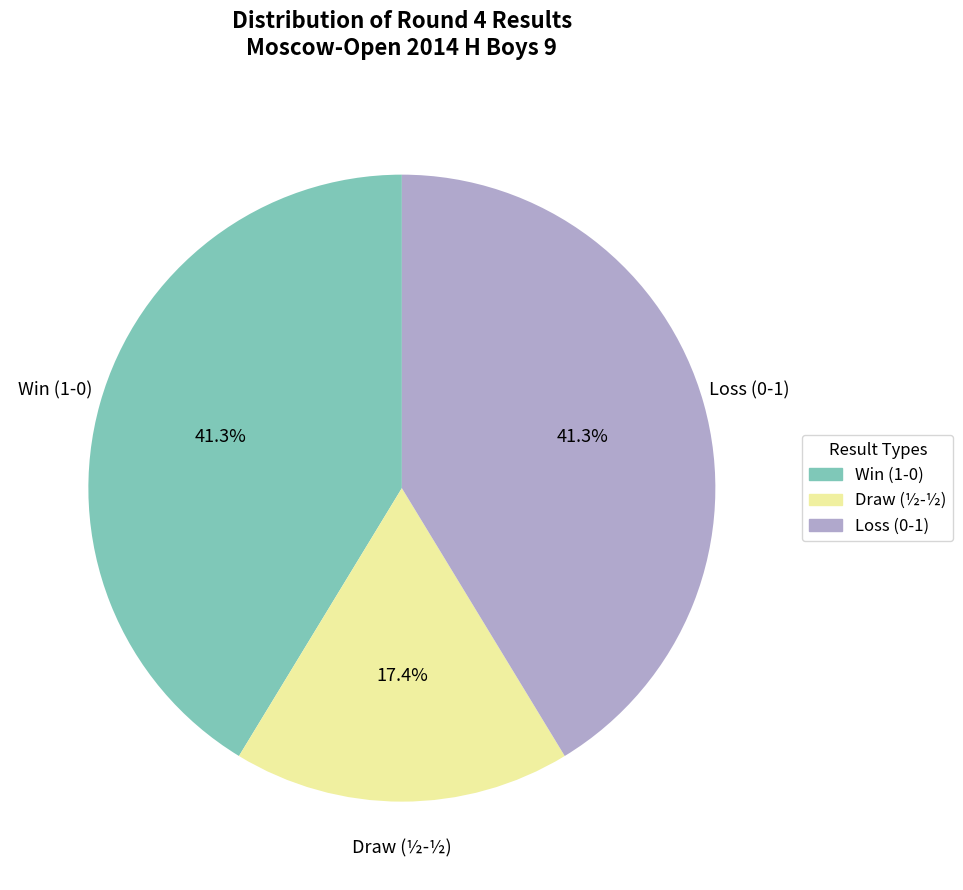

Is there a majority slice in this chart?

No